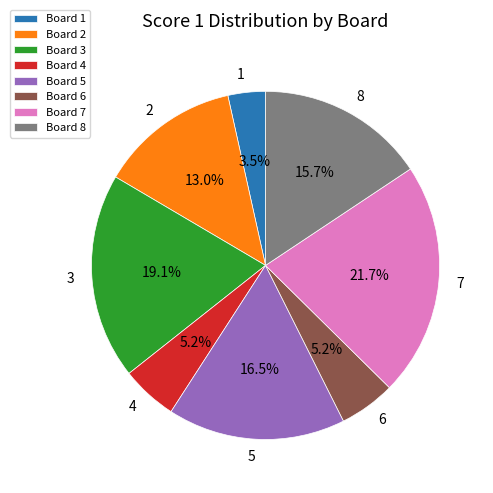

What is the smallest slice in the pie chart?

Board 1